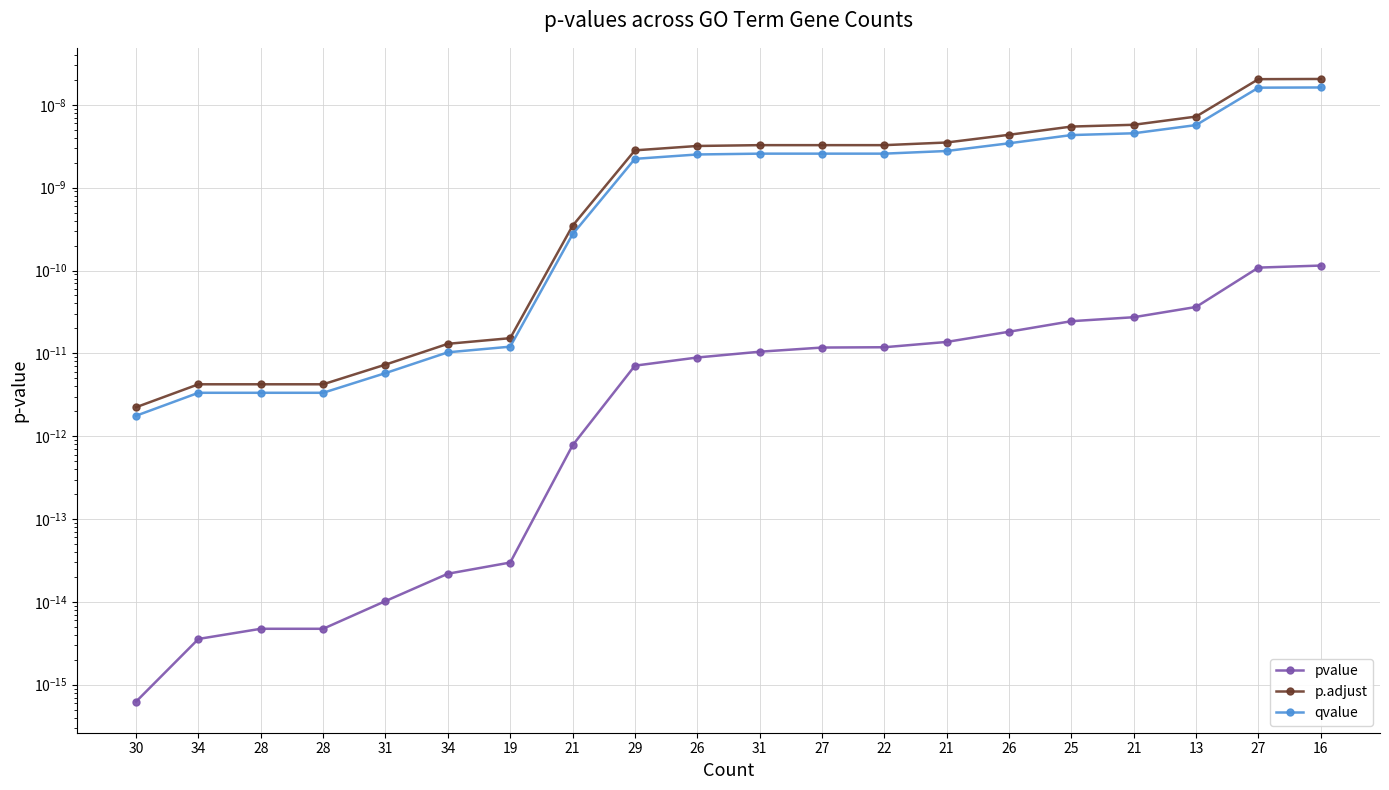

Is this an area chart (filled region under the line)?

No